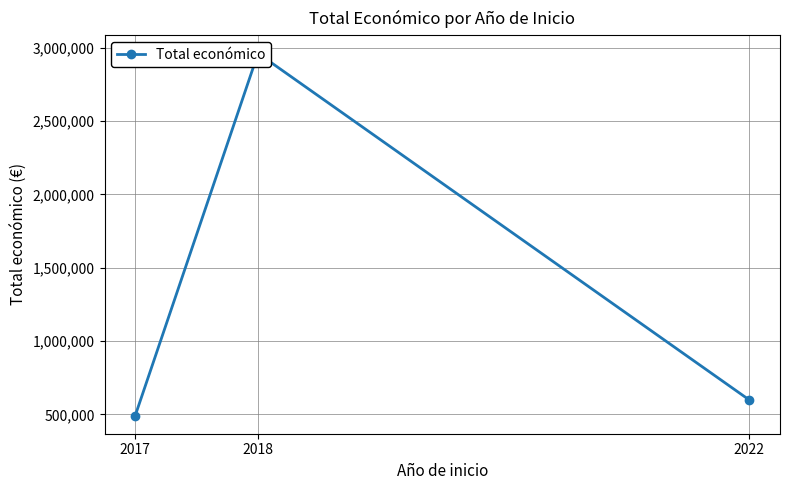

Reading left to right, what are all the values shown in this chart?

2017=492343.0	2018=2960775.8	2022=599022.0